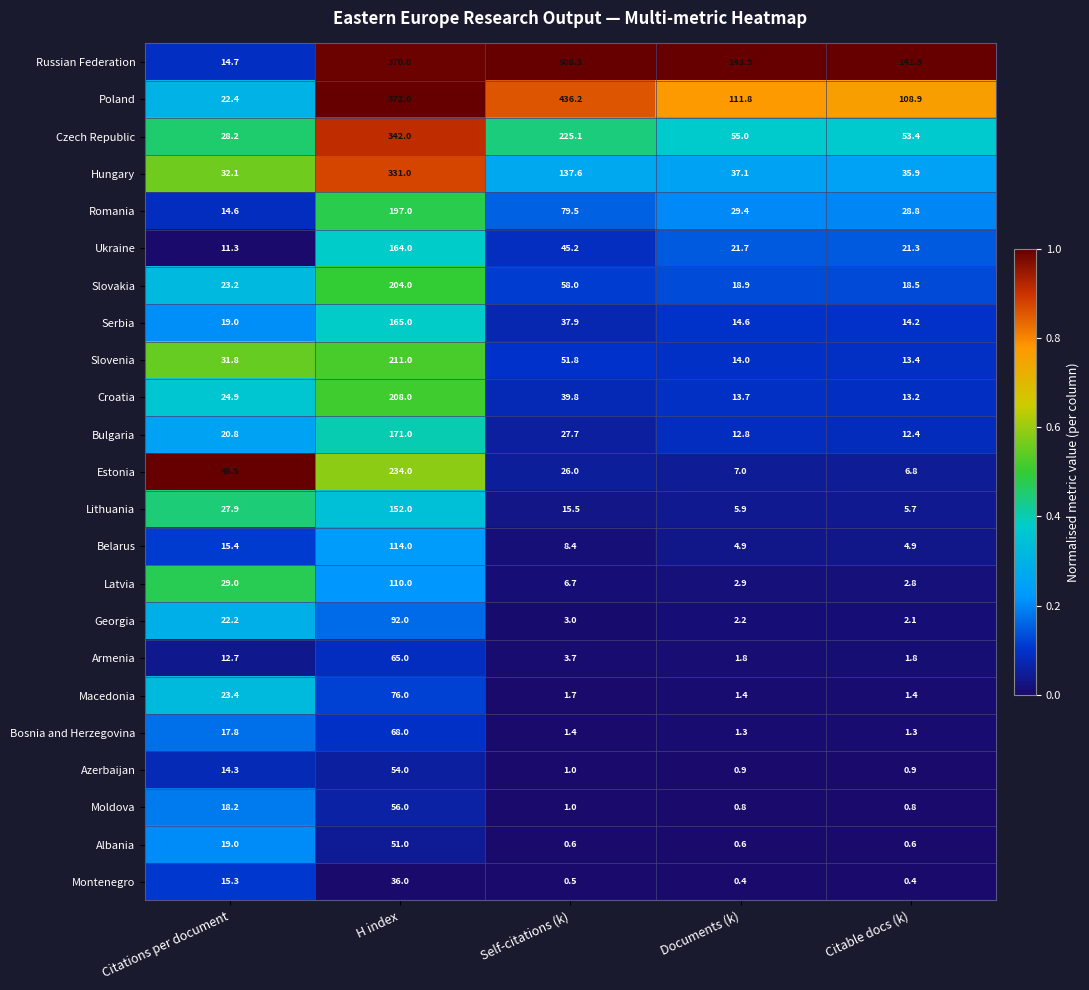

Between Citations per document and Self-citations (k), which series saw the biggest shift?

Russian Federation